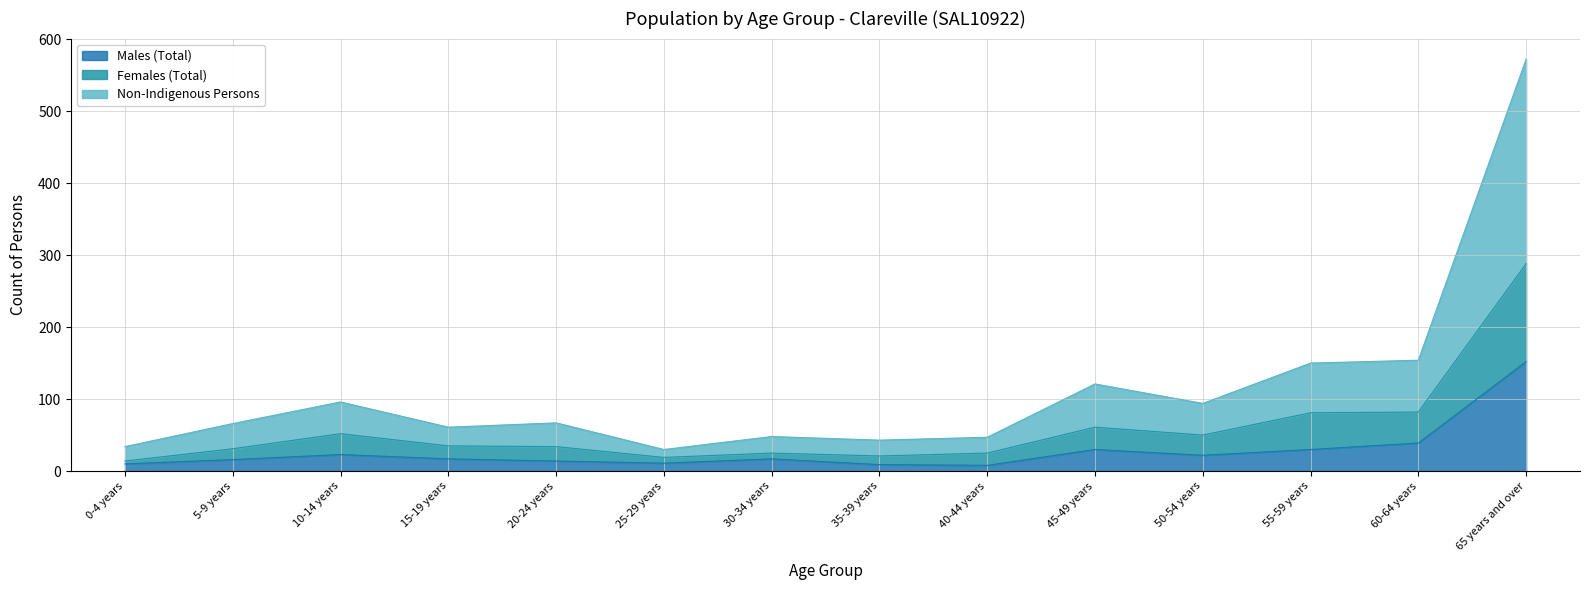

What is the total value across all series at 45-49 years?

121